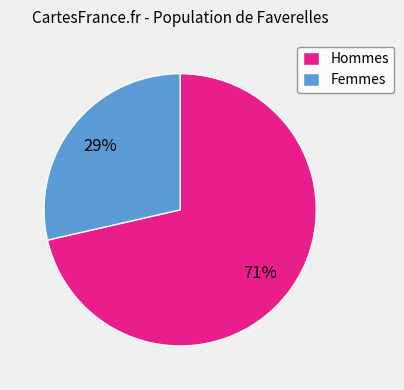

Rank the categories by value from highest to lowest.

Hommes, Femmes